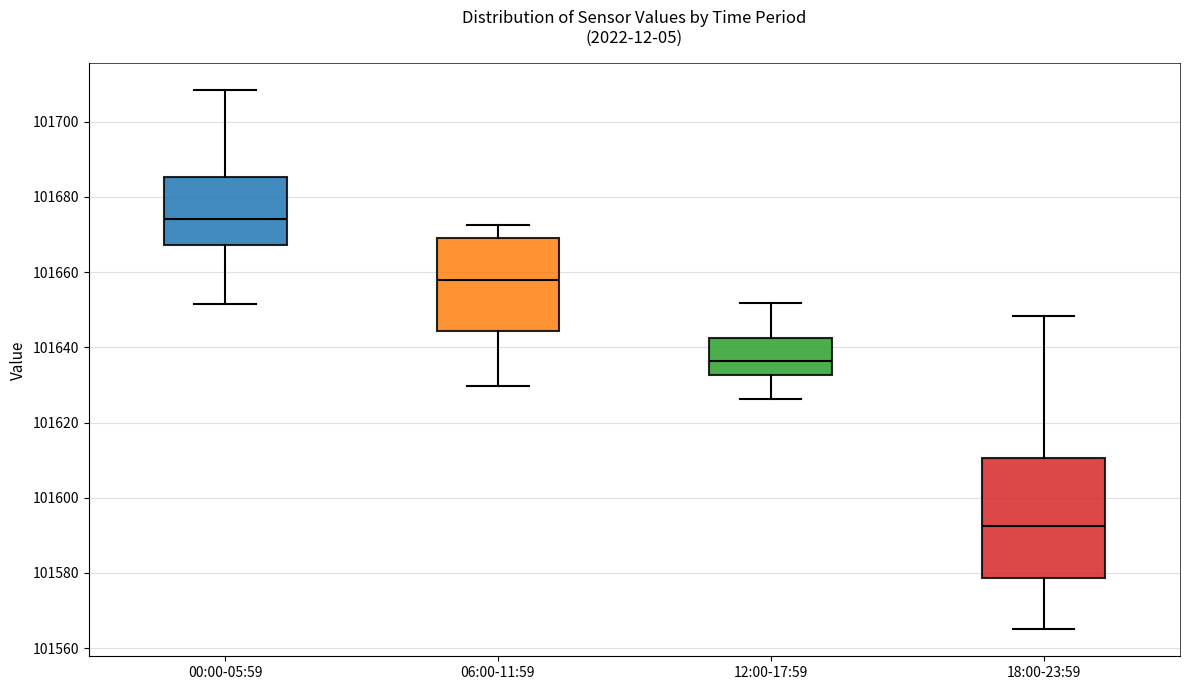

Which box has the lowest median line?

18:00-23:59